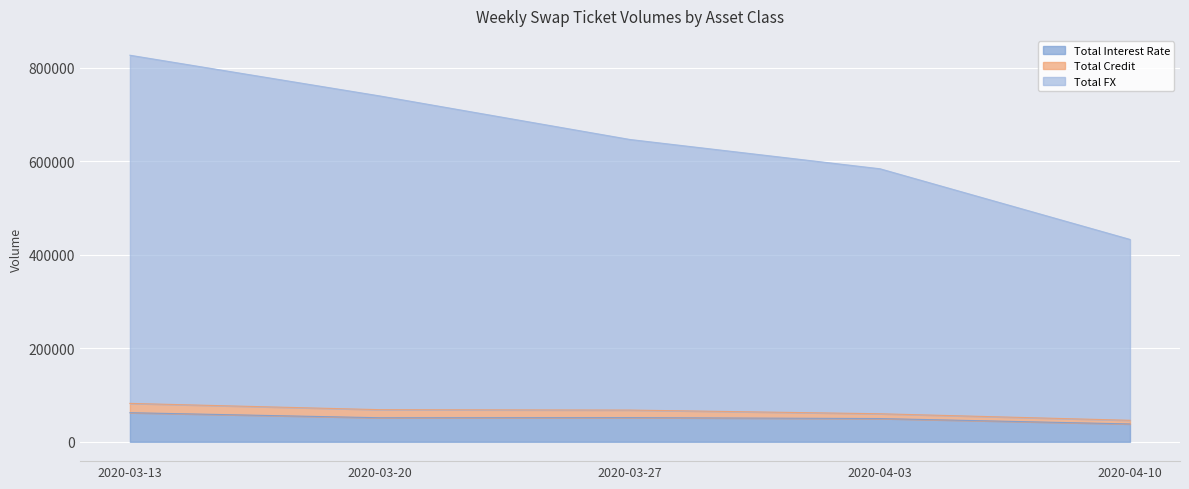

At which category does the chart reach its minimum across all series?

2020-04-10